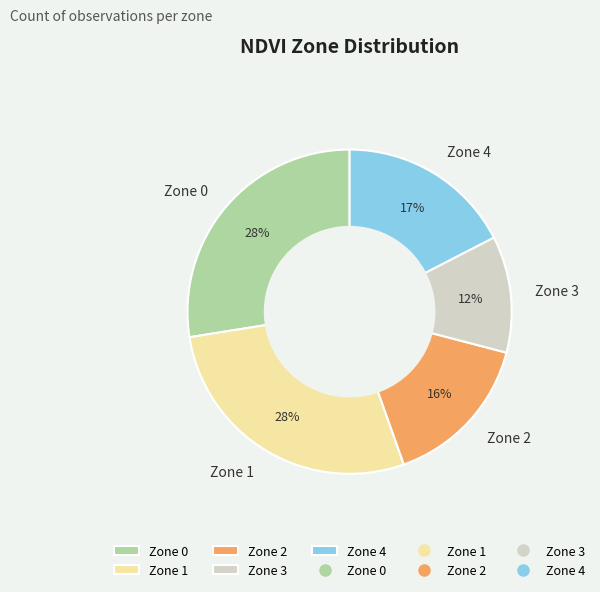

What is the ratio of the value at Zone 1 to the value at Zone 4?

1.6